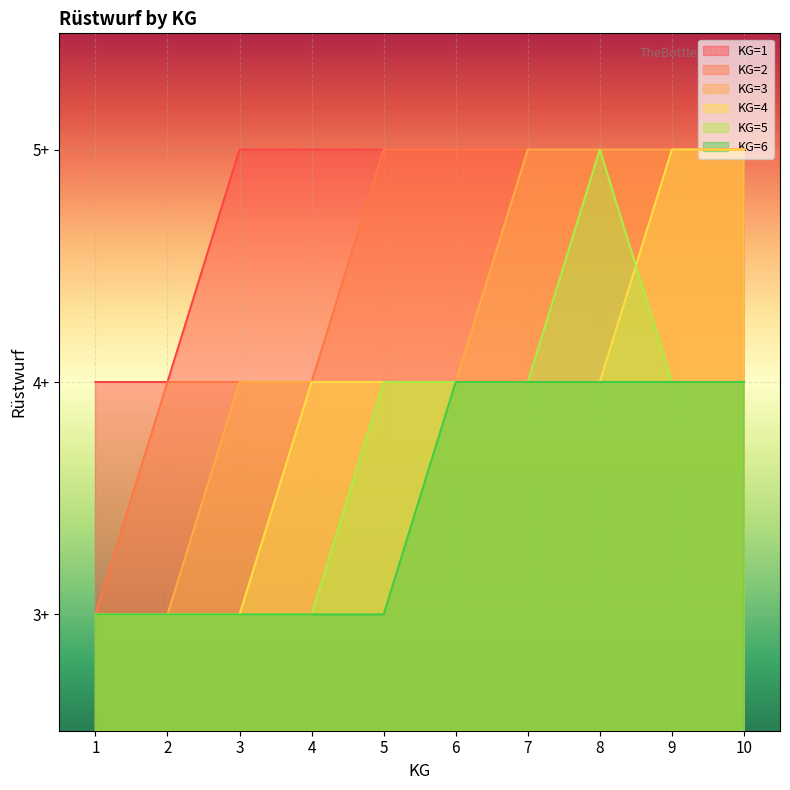

Reading left to right, transcribe all the data shown in this chart.

KG=1: 4	4	5	5	5	5	5	5	5	5
KG=2: 3	4	4	4	5	5	5	5	5	5
KG=3: 3	3	4	4	4	4	5	5	5	5
KG=4: 3	3	3	4	4	4	4	4	5	5
KG=5: 3	3	3	3	4	4	4	5	4	4
KG=6: 3	3	3	3	3	4	4	4	4	4